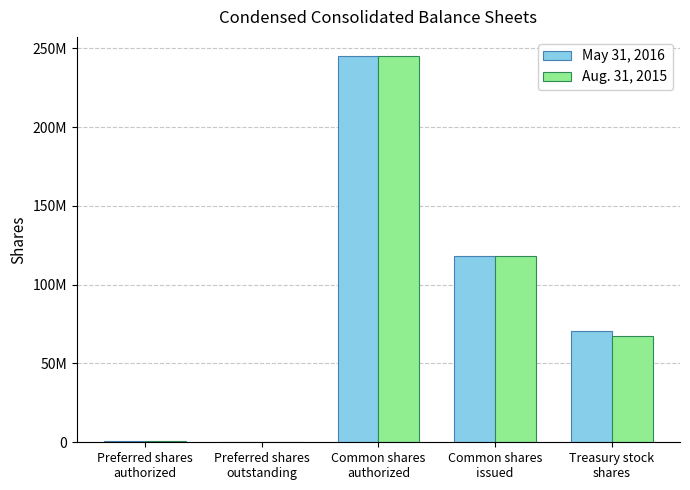

Which category has the highest value across all series?

Common shares
authorized